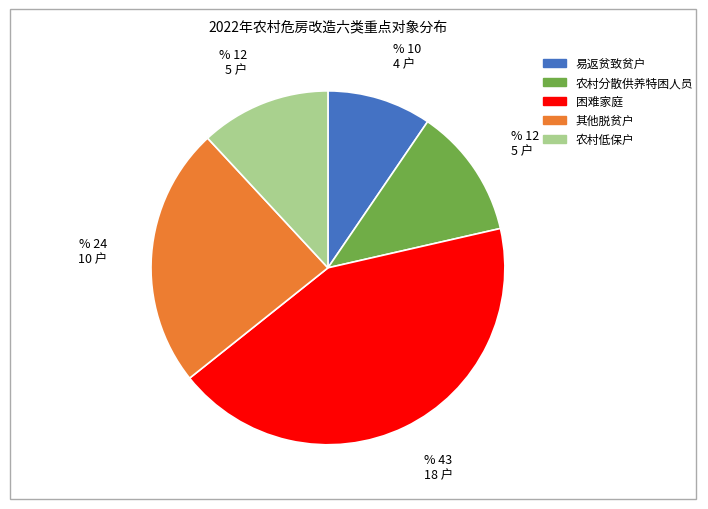

Is there any slice that represents more than half of the pie?

No